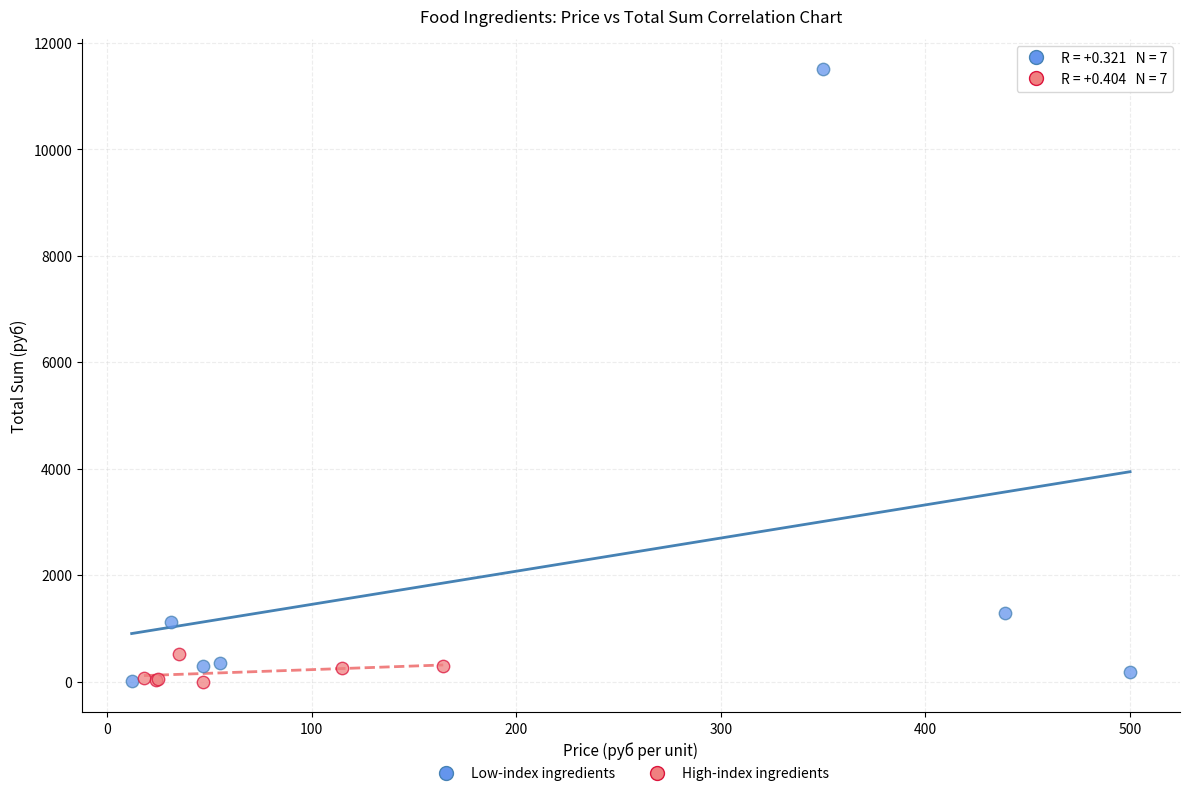

Which series has the widest spread of Y values?

Low-index ingredients